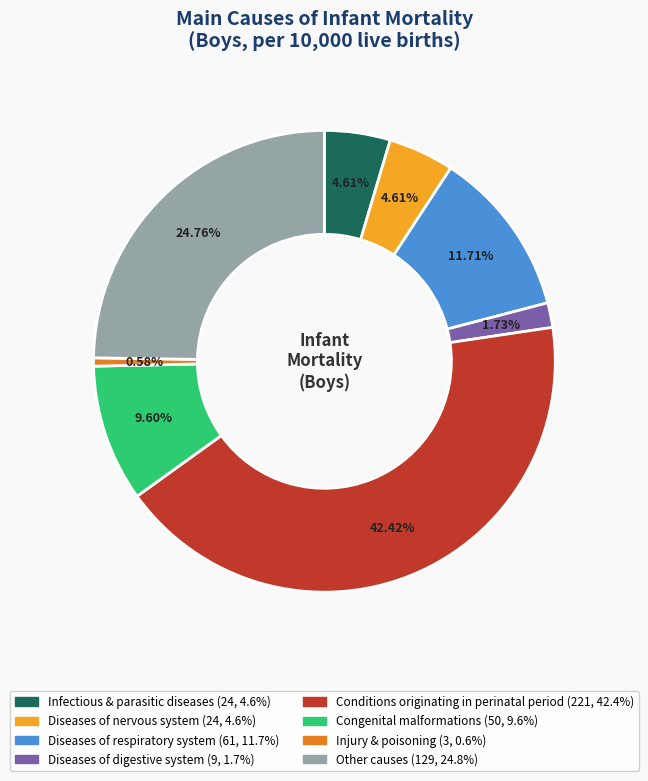

To the nearest percent, what is the average slice percentage?

12%